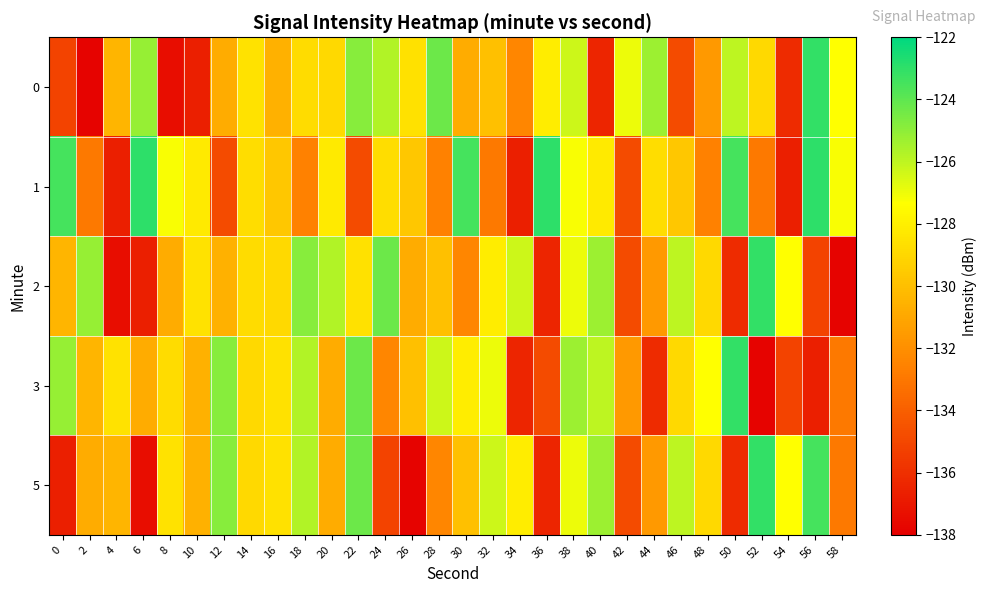

Count the number of data series in this chart.

5